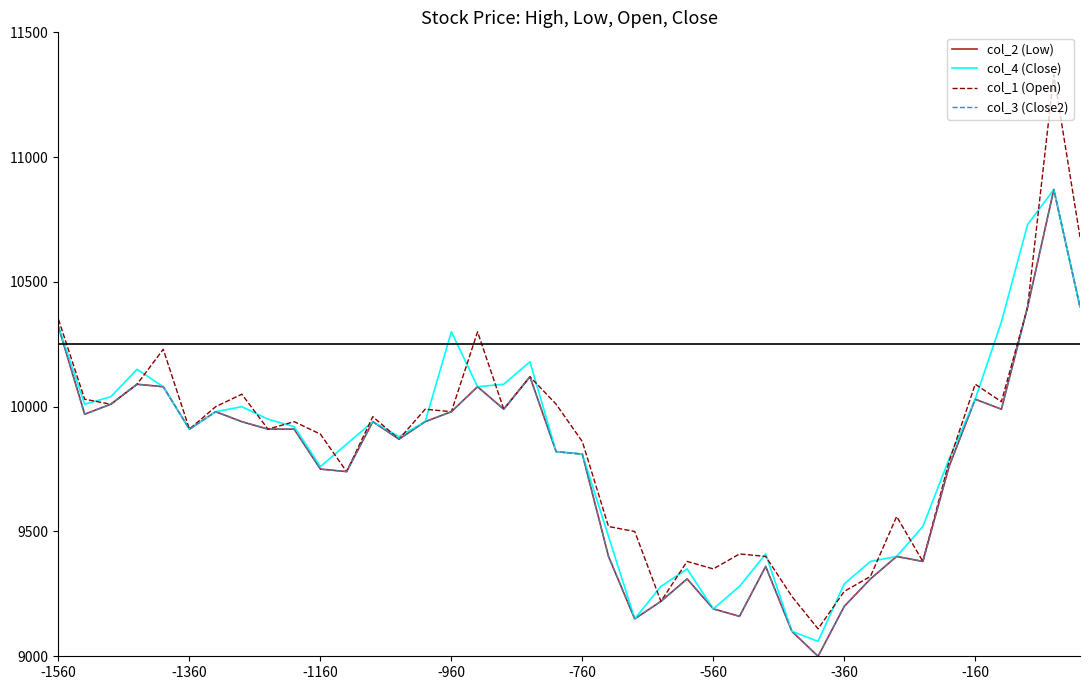

What is the average value of the col_4 (Close) series?

9826